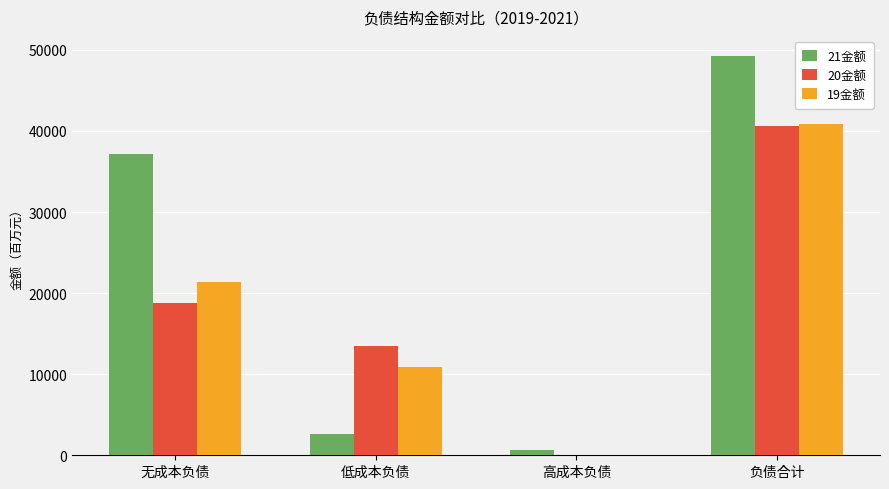

Are the bars horizontal?

No